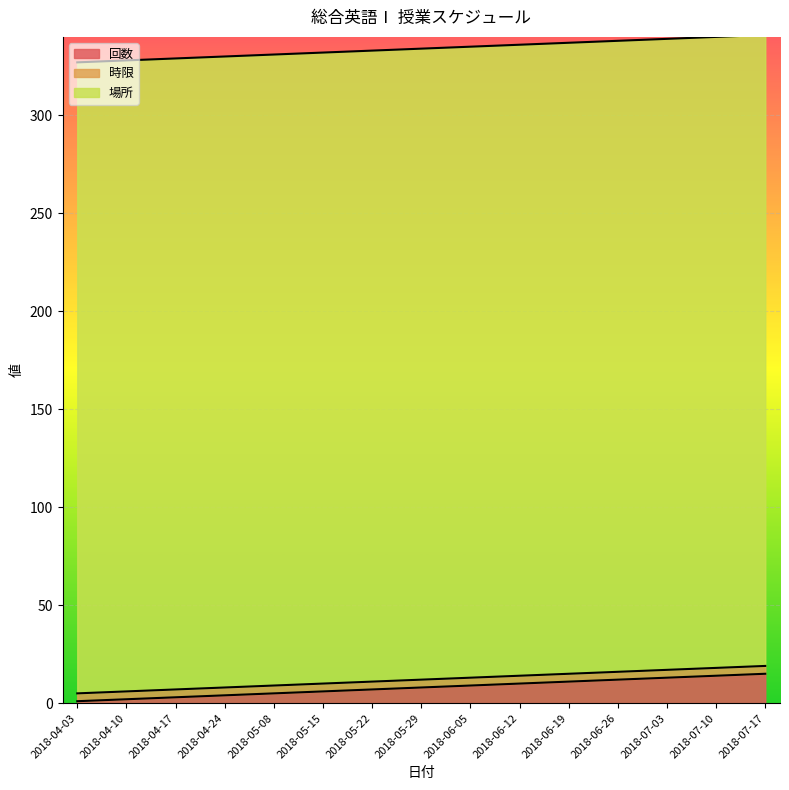

Where is 時限 nearest to the value 4?

2018-04-03